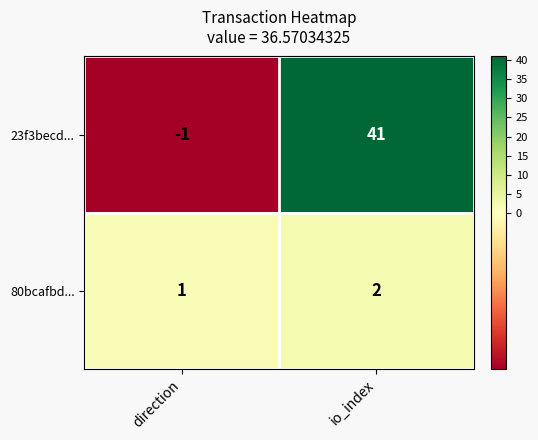

What is the sum of all 23f3becd... values?

40